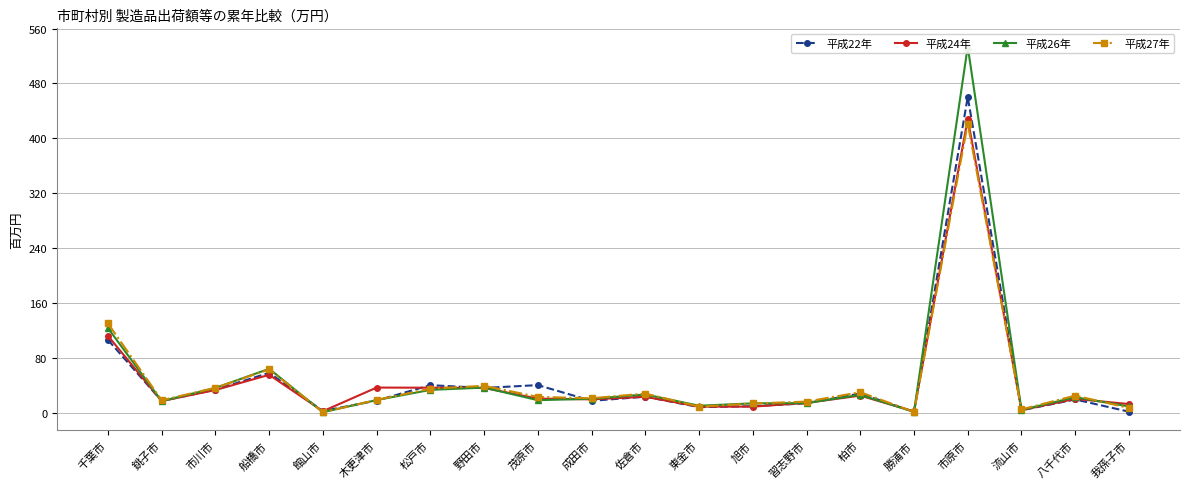

True or false: 平成22年 has more than 0 points higher than both neighbors.

True